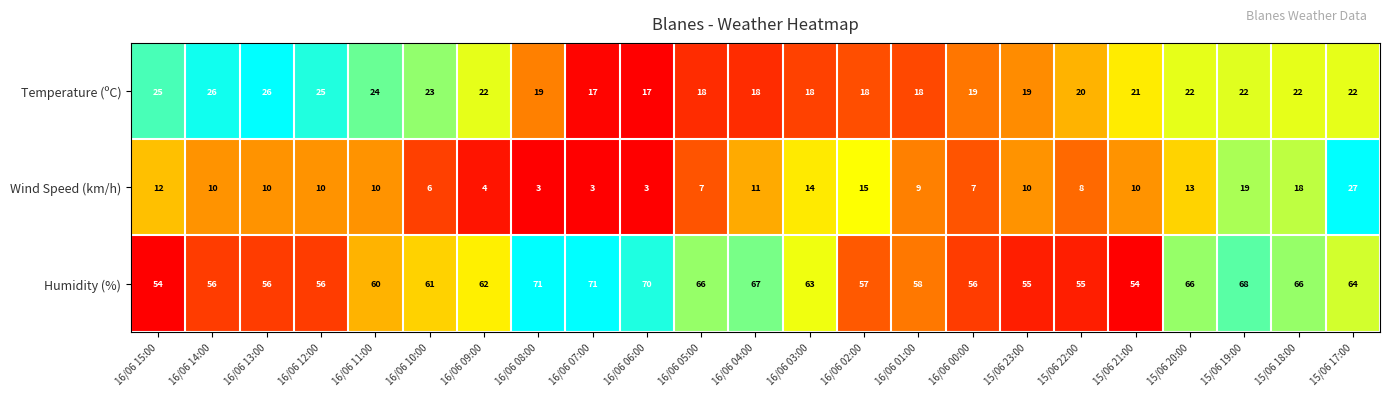

At which category is the sum across all series the highest?

15/06 17:00